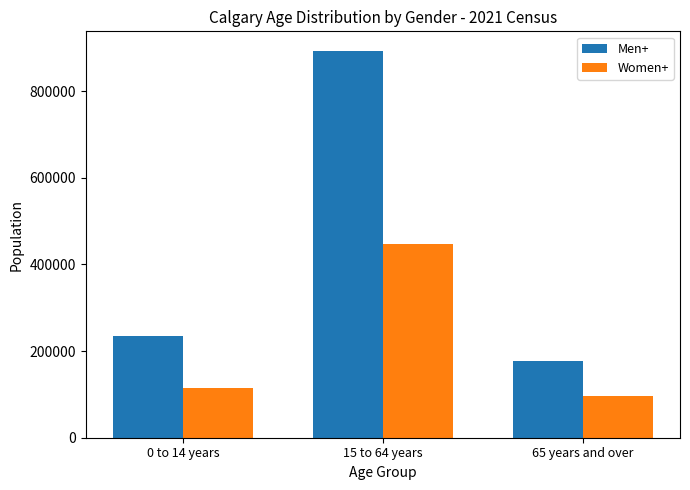

Which series has the largest total across all categories?

Men+